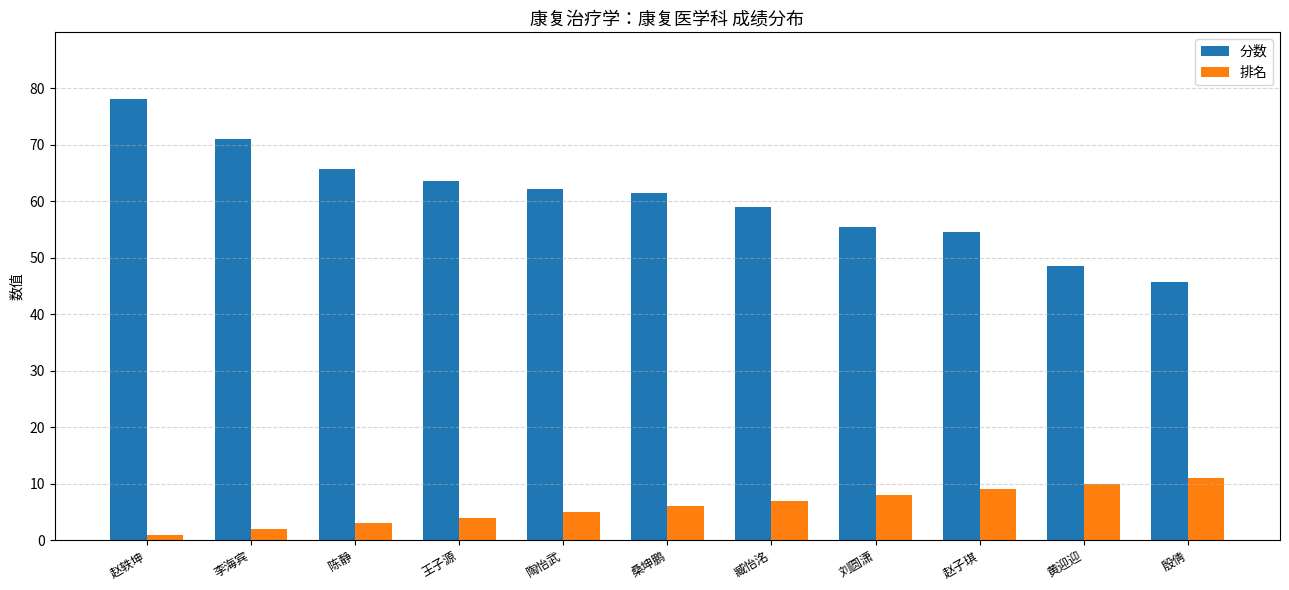

What is the sum of the 分数 values at 黄迎迎 and 赵轶坤?

126.8